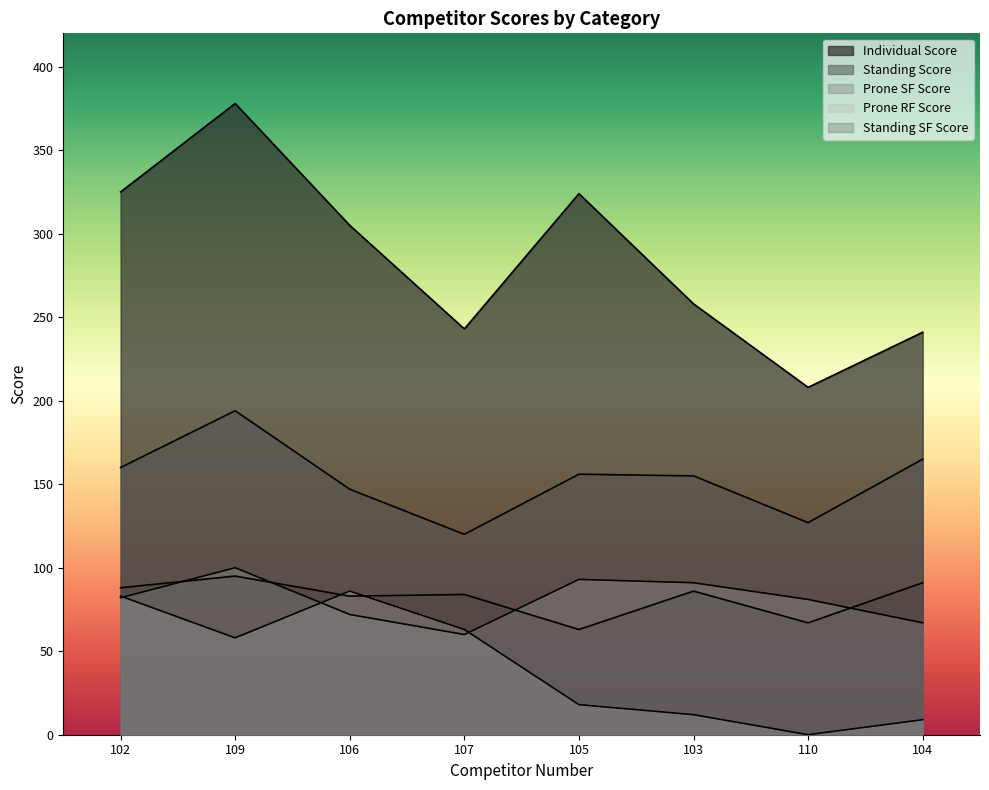

What is the sum of all Standing SF Score values?

657